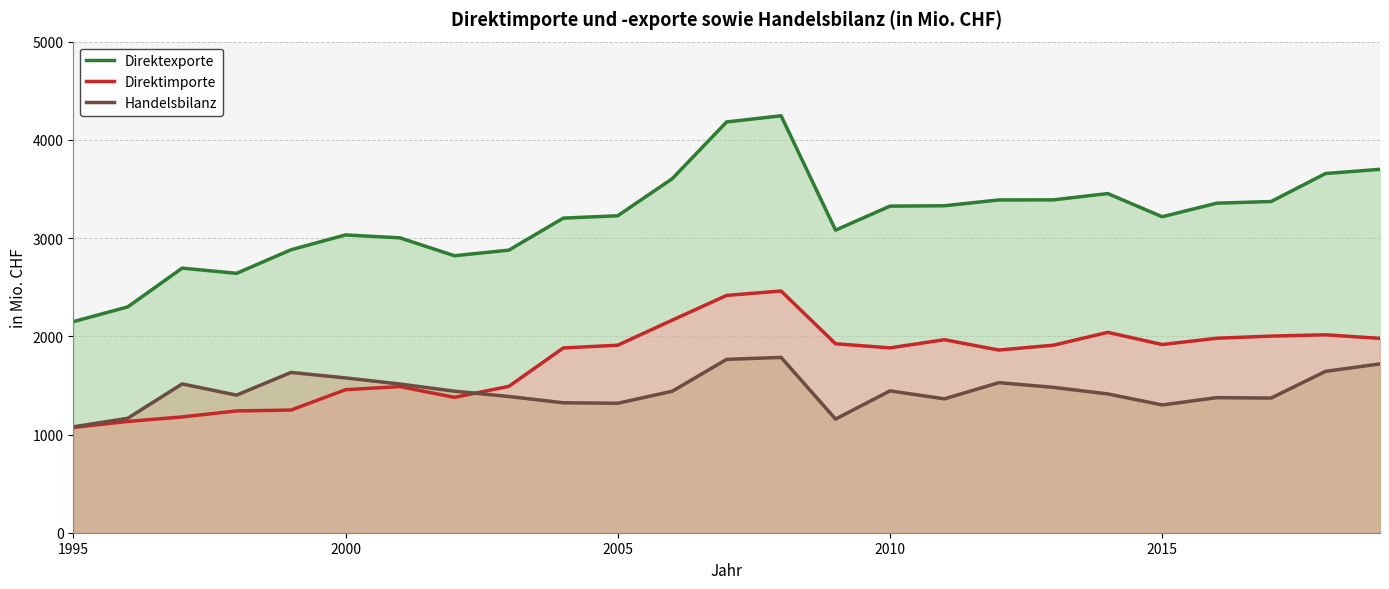

How many lines are shown in the chart?

3